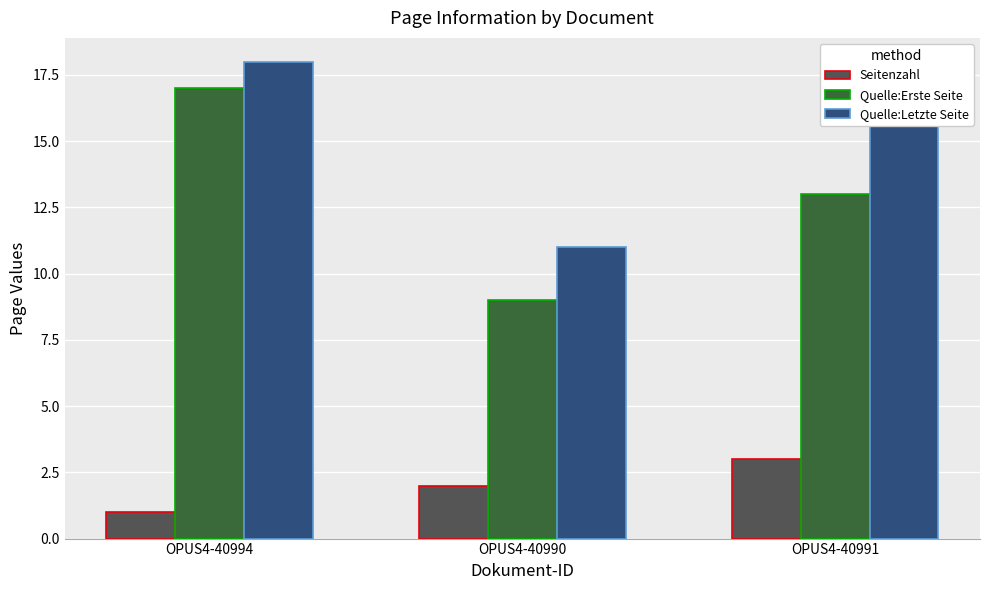

Reading left to right, what are all the values shown in this chart?

Seitenzahl: 1	2	3
Quelle:Erste Seite: 17	9	13
Quelle:Letzte Seite: 18	11	16